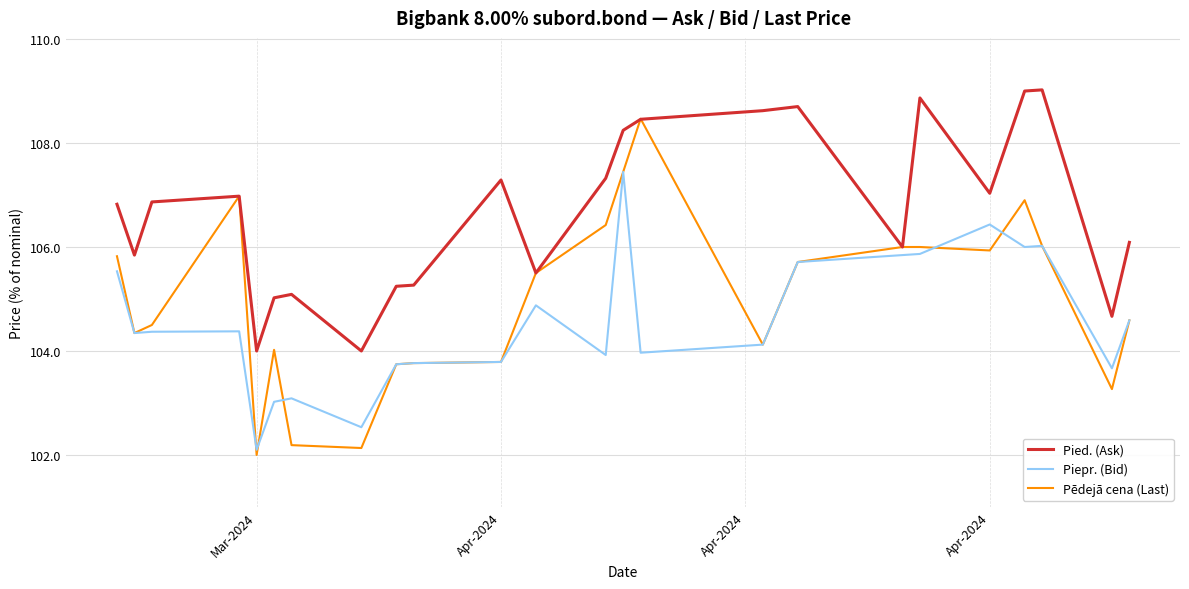

True or false: Pēdejā cena (Last) has more than 1 interior local peaks.

True